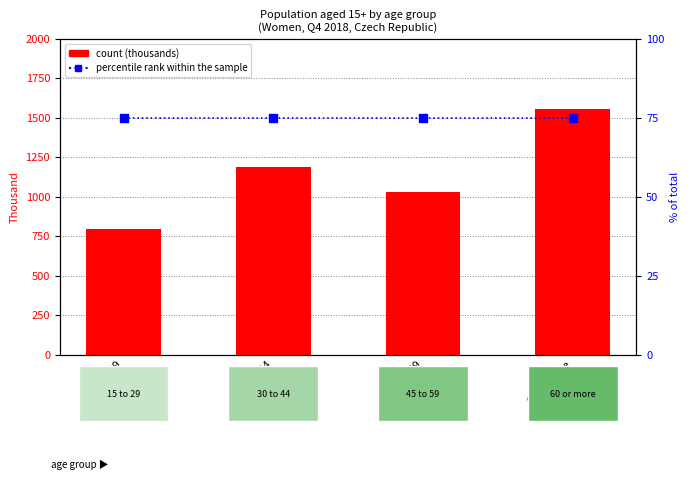

At how many categories does at least one series exceed 577?

4